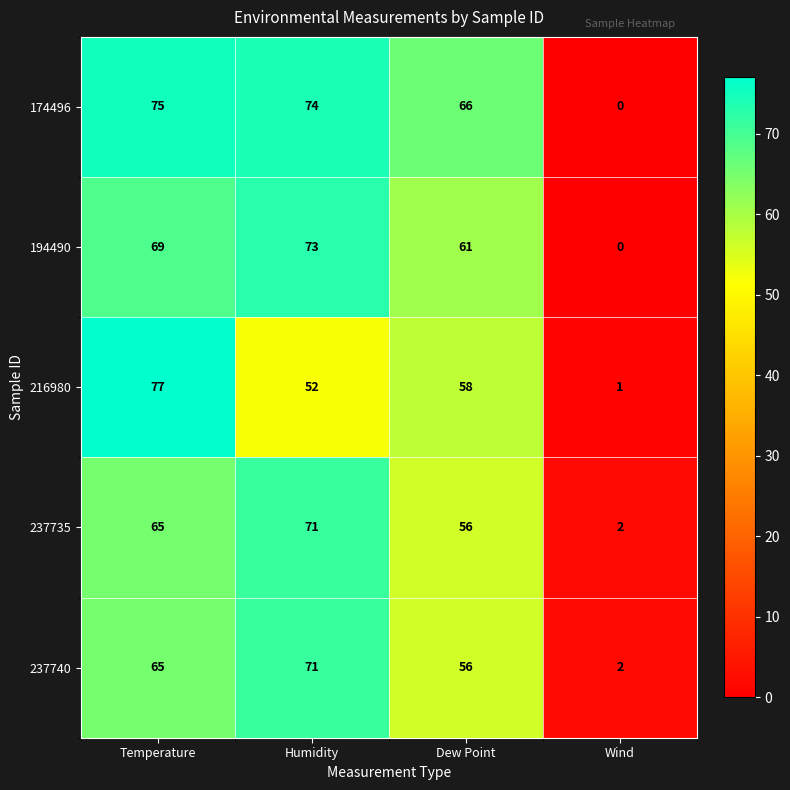

What is the total value across all series at Wind?

5